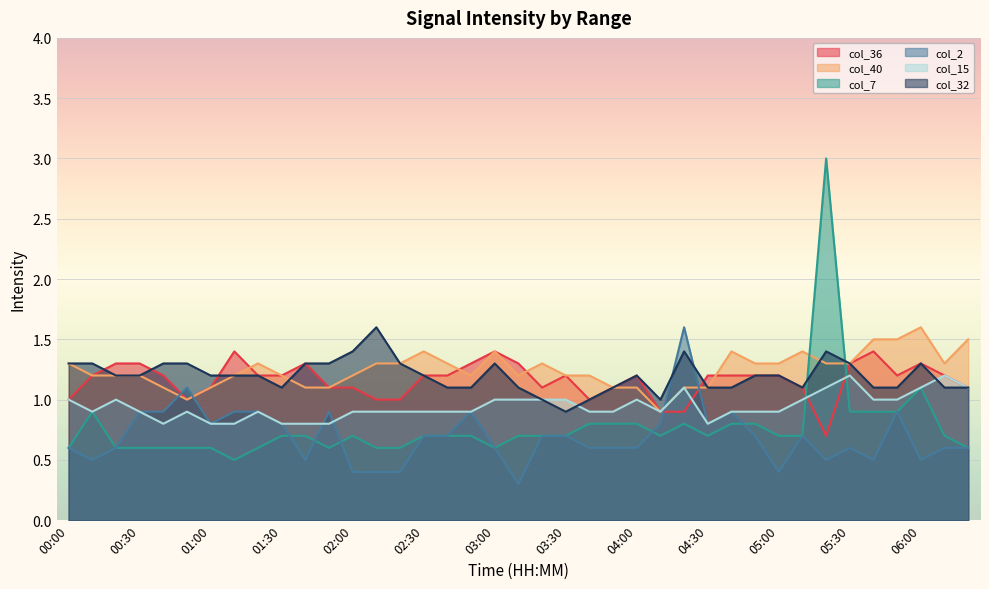

Which series has the largest total across all categories?

col_40